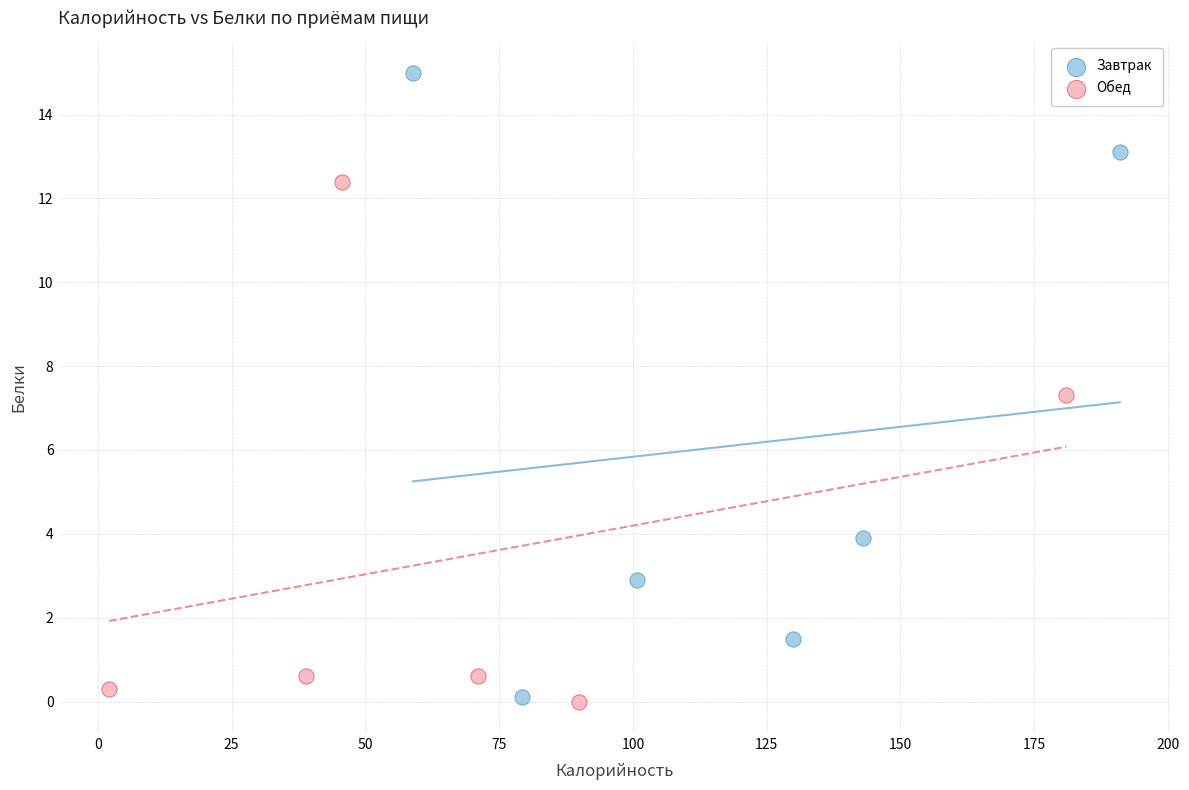

Which series contains the highest Y value?

Завтрак